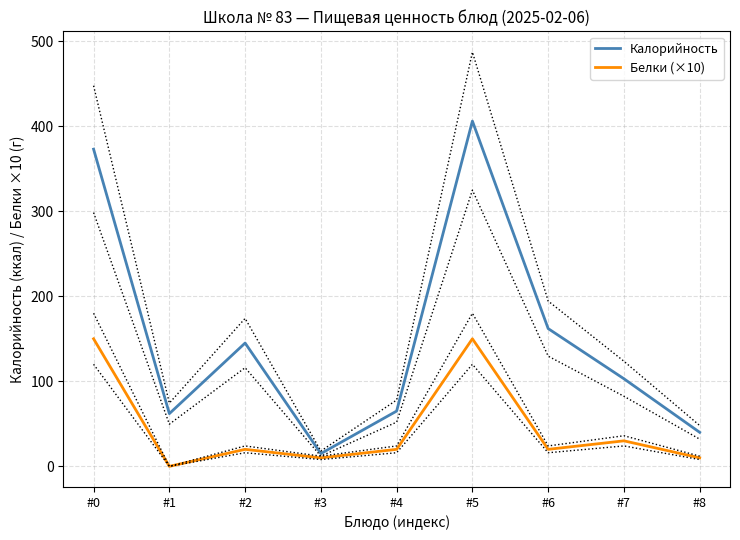

At which category does the chart reach its minimum across all series?

#1